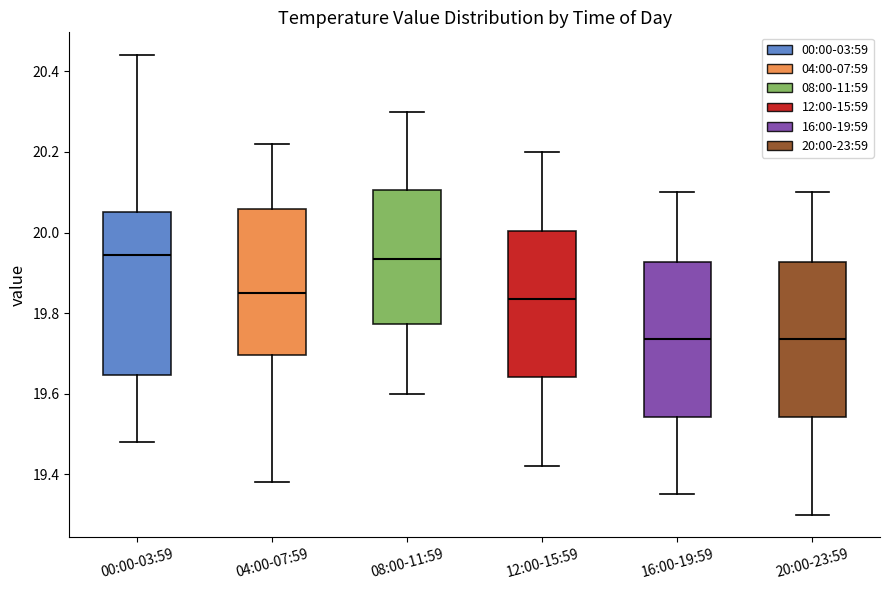

Reading left to right, transcribe this box plot: for each box, give where its median line is, the range the box spans, and where its two whiskers end, as read against the y-axis. The values are not printed on the chart, so give them approximately, as read against the axis.

00:00-03:59: median 19.94, box 19.64 to 20.06, whiskers 19.48 to 20.44
04:00-07:59: median 19.86, box 19.70 to 20.06, whiskers 19.38 to 20.22
08:00-11:59: median 19.94, box 19.78 to 20.10, whiskers 19.60 to 20.30
12:00-15:59: median 19.84, box 19.64 to 20.00, whiskers 19.42 to 20.20
16:00-19:59: median 19.74, box 19.54 to 19.92, whiskers 19.36 to 20.10
20:00-23:59: median 19.74, box 19.54 to 19.92, whiskers 19.30 to 20.10